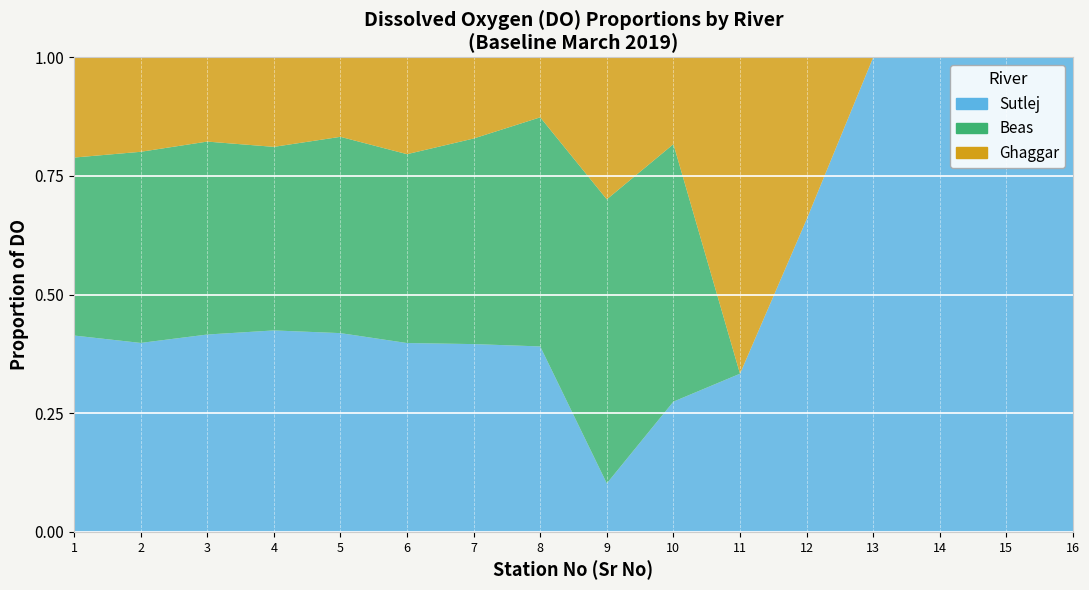

Reading left to right, what are all the values shown in this chart?

Sutlej: Sutlej=9.6	Beas=8.8	Ghaggar=8.9	3=9.0	4=8.0	5=7.8	6=7.4	7=6.8	8=1.4	9=4.2	10=1.5	11=5.4	12=8.8	13=8.6	14=8.2	15=8.0
Beas: Sutlej=8.7	Beas=8.9	Ghaggar=8.7	3=8.2	4=7.9	5=7.8	6=8.1	7=8.4	8=8.2	9=8.3	10=0.0	11=0.0	12=0.0	13=0.0	14=0.0	15=0.0
Ghaggar: Sutlej=4.9	Beas=4.4	Ghaggar=3.8	3=4.0	4=3.2	5=4.0	6=3.2	7=2.2	8=4.1	9=2.8	10=3.0	11=2.8	12=0.0	13=0.0	14=0.0	15=0.0